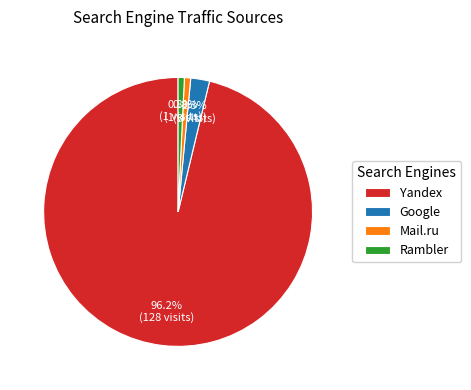

How many slices are in this pie chart?

4